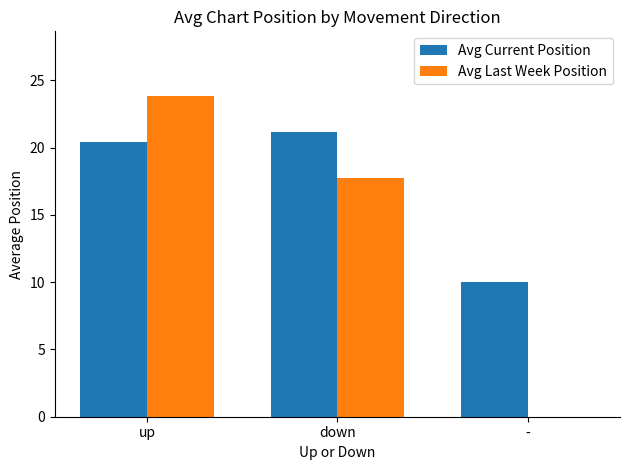

What is the greatest value displayed?

23.9